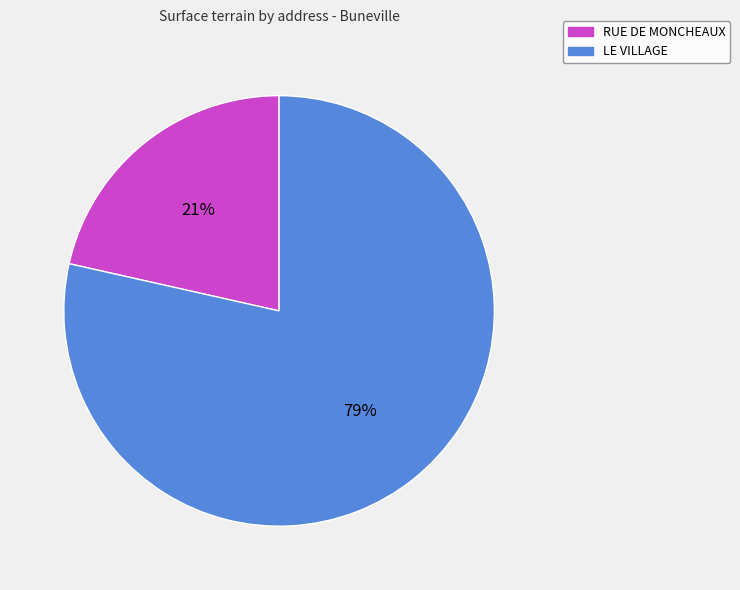

Which slice is the smallest?

RUE DE MONCHEAUX